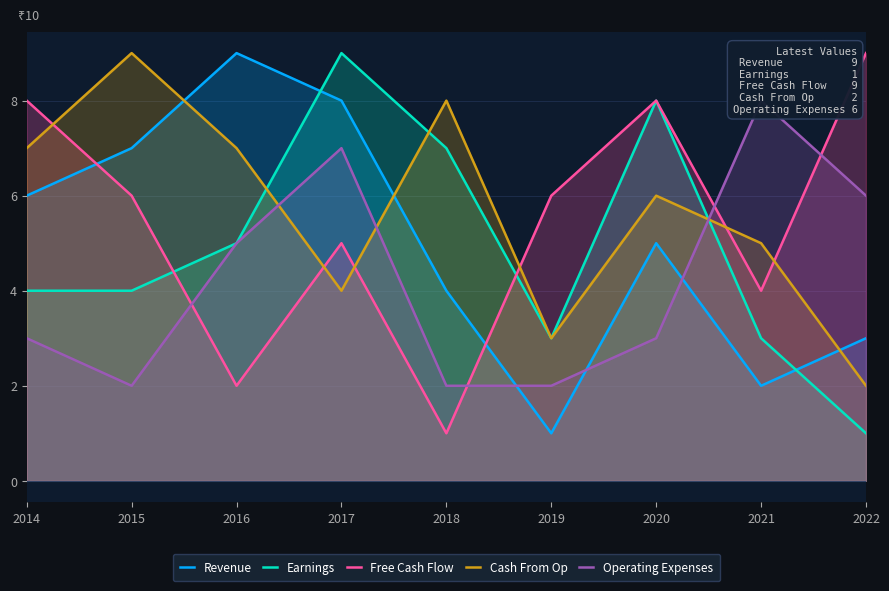

What value does the Revenue series have at 2020?

5